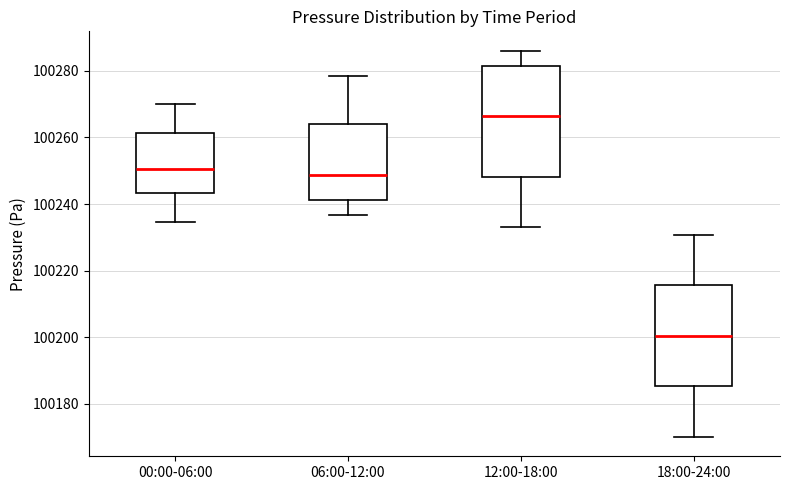

Which box's median line is the highest?

12:00-18:00